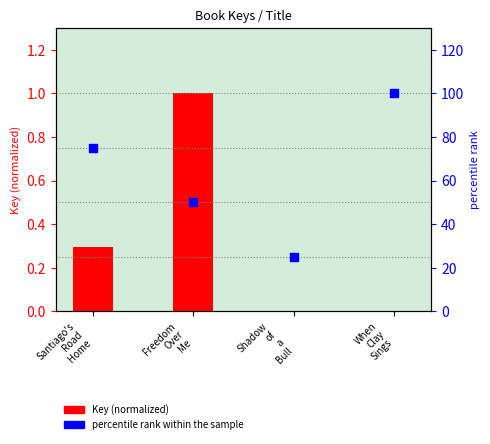

Which has a higher value, When
Clay
Sings or Freedom
Over
Me?

When
Clay
Sings